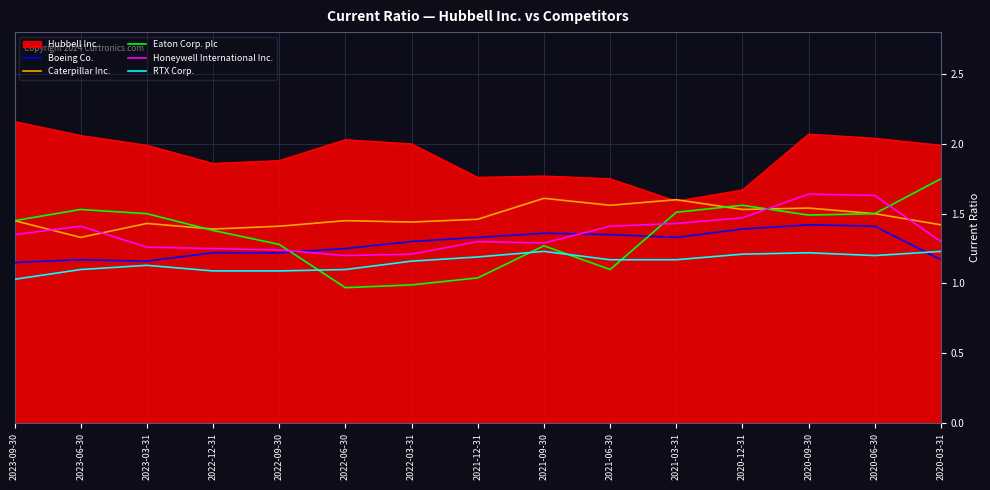

What position from the left is 2023-03-31?

3